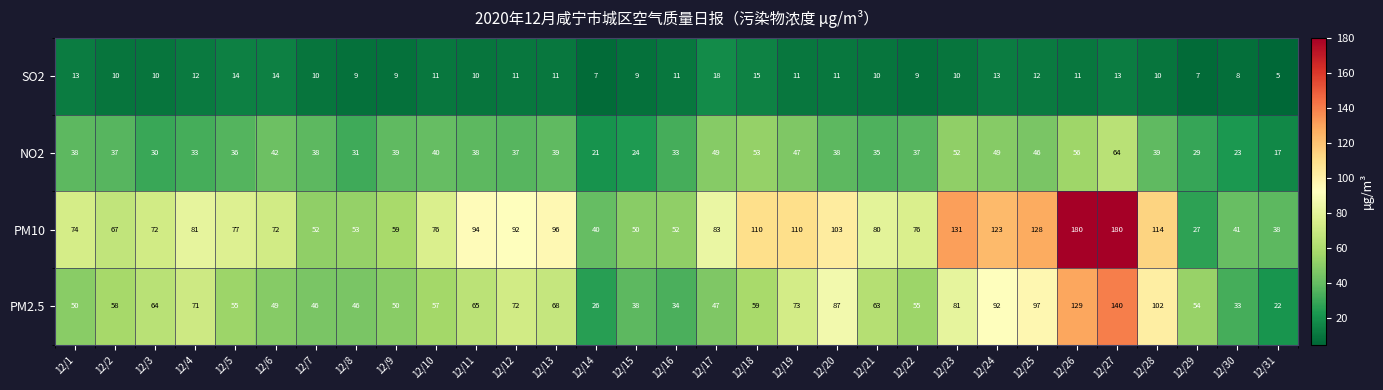

Where is NO2 nearest to the value 40?

12/10